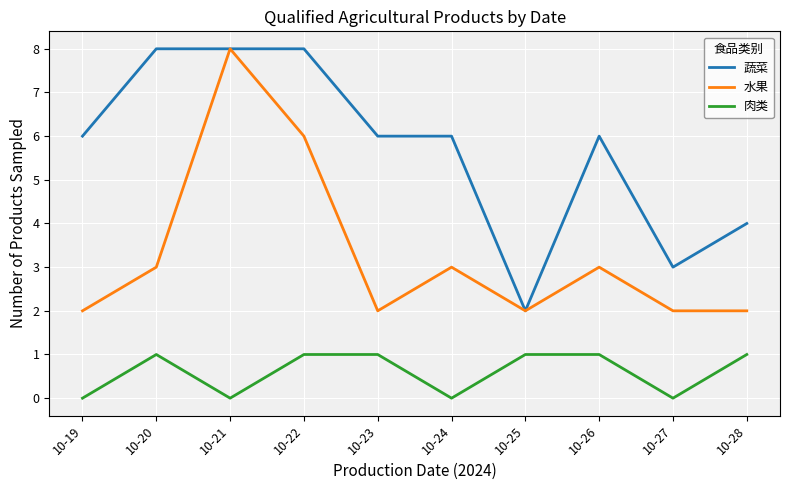

Does the chart have visible grid lines?

Yes